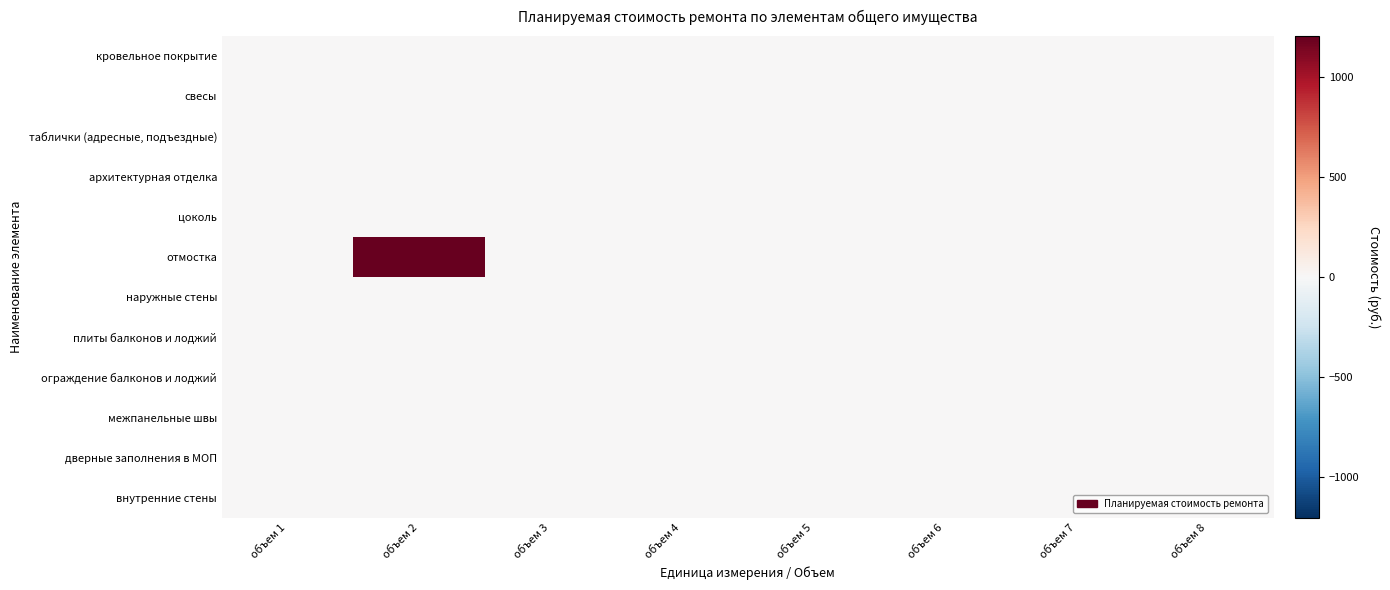

Which has a higher value, объем 2 or объем 7?

объем 2